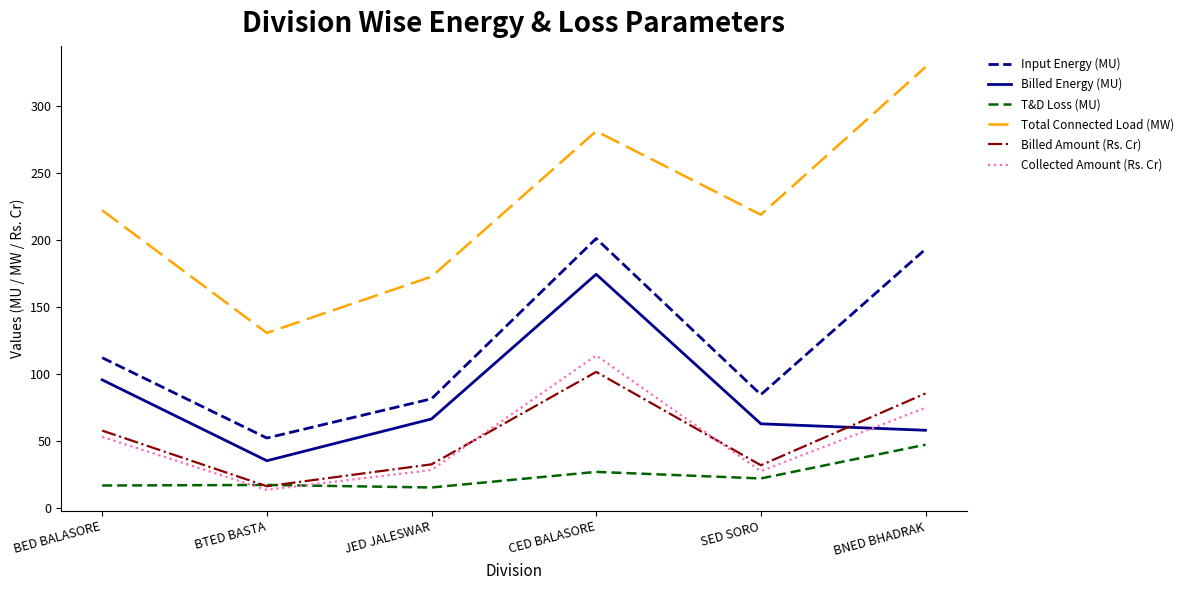

True or false: Total Connected Load (MW) and Billed Amount (Rs. Cr) intersect in this chart.

False